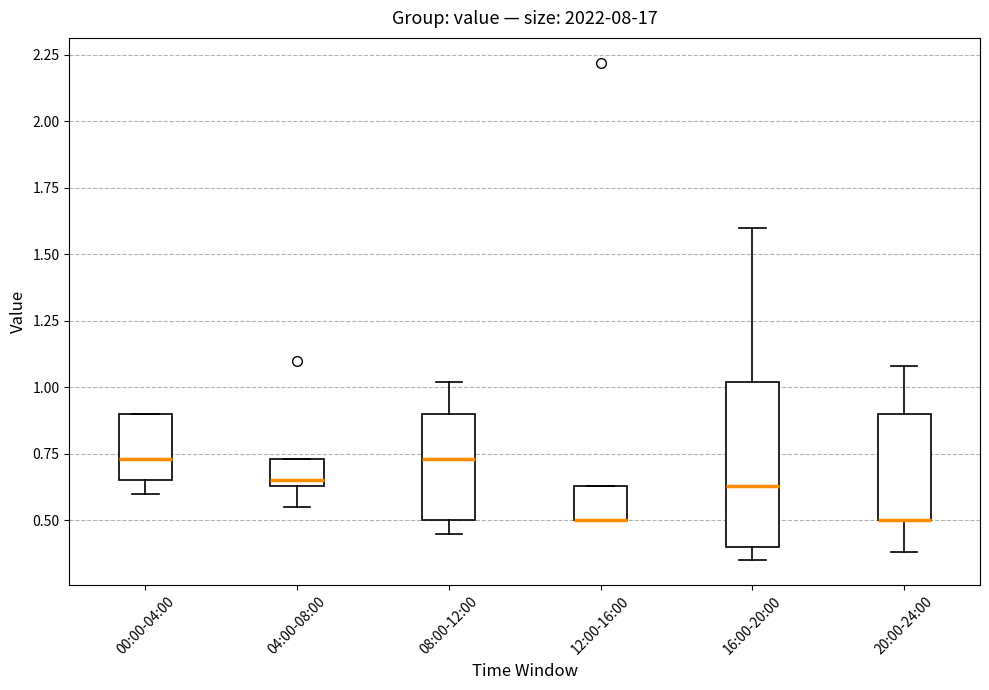

Reading left to right, transcribe this box plot: for each box, give where its median line is, the range the box spans, and where its two whiskers end, as read against the y-axis. The values are not printed on the chart, so give them approximately, as read against the axis.

00:00-04:00: median 0.75, box 0.65 to 0.90, whiskers 0.60 to 0.90
04:00-08:00: median 0.65 (just above the box's lower edge), box 0.65 to 0.75, whiskers 0.55 to 0.75
08:00-12:00: median 0.75, box 0.50 to 0.90, whiskers 0.45 to 1.00
12:00-16:00: median 0.50 (drawn on the box's lower edge), box 0.50 to 0.65, whiskers 0.50 to 0.65
16:00-20:00: median 0.65, box 0.40 to 1.00, whiskers 0.35 to 1.60
20:00-24:00: median 0.50 (drawn on the box's lower edge), box 0.50 to 0.90, whiskers 0.40 to 1.10